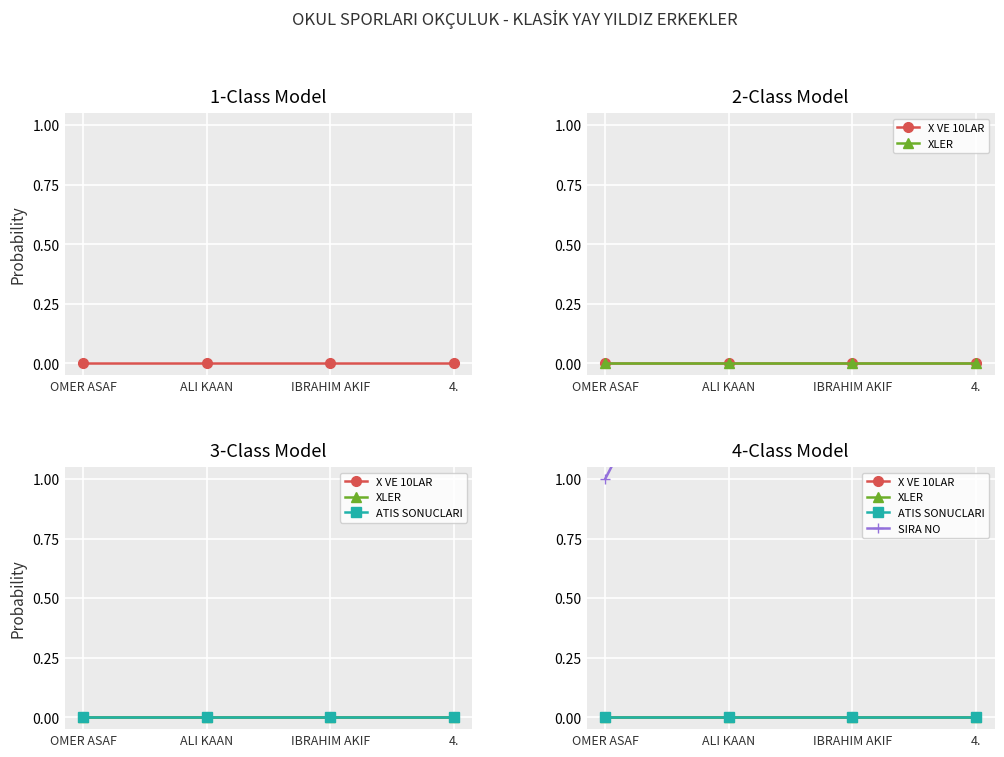

How many distinct data groups are displayed?

4